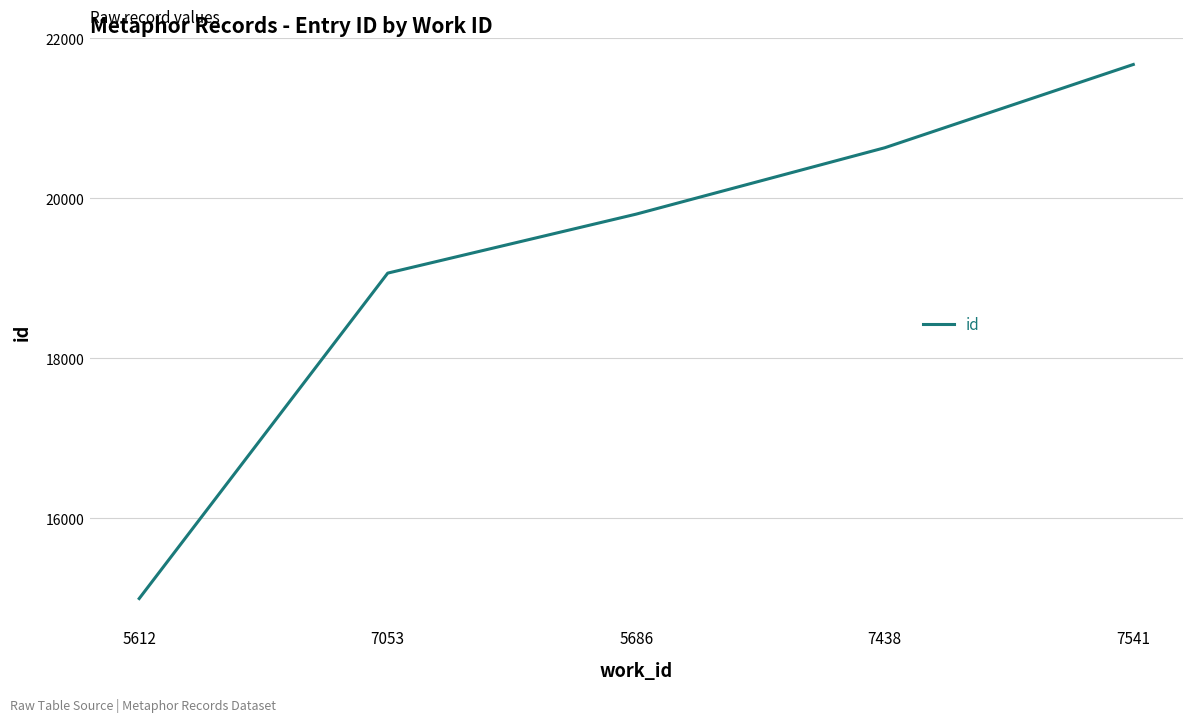

What is the difference between the values at 7053 and 5686?

737